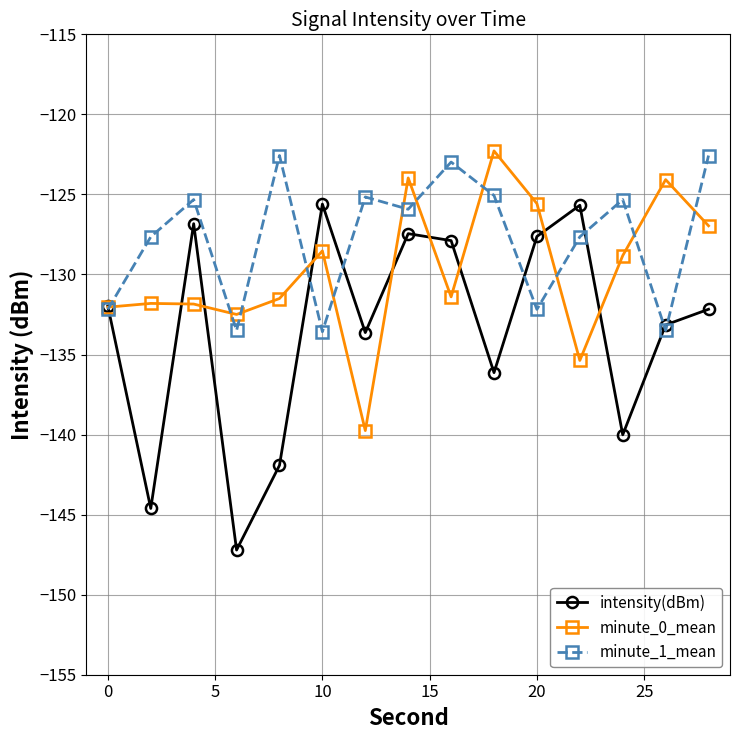

List the series in order of their overall mean, lowest first.

intensity(dBm), minute_0_mean, minute_1_mean